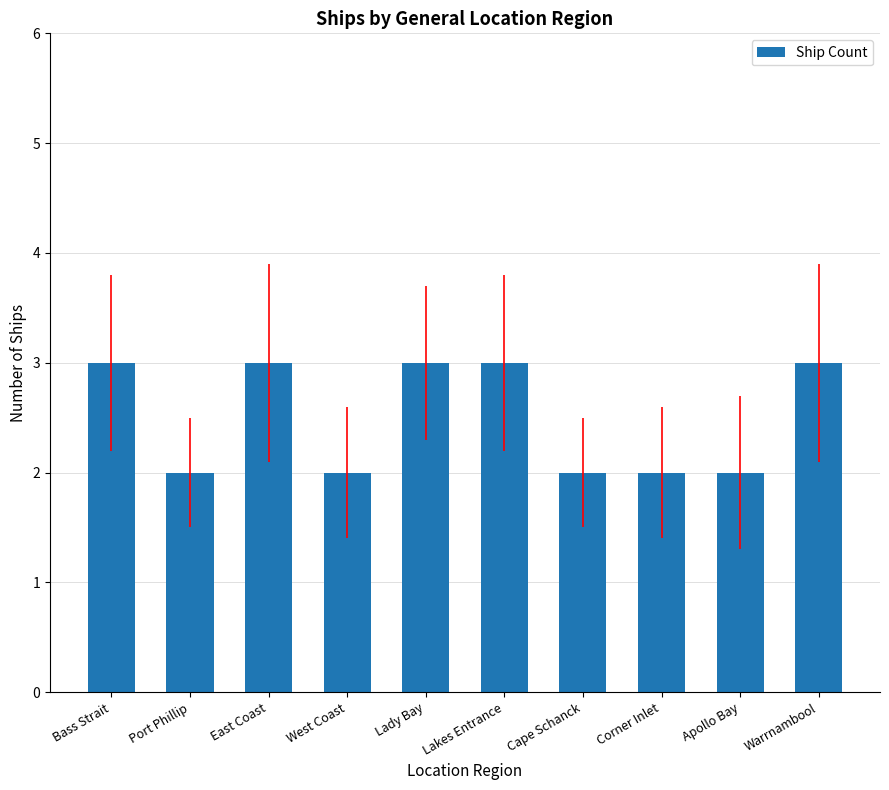

Is it true that the value at Corner Inlet is 1?

False